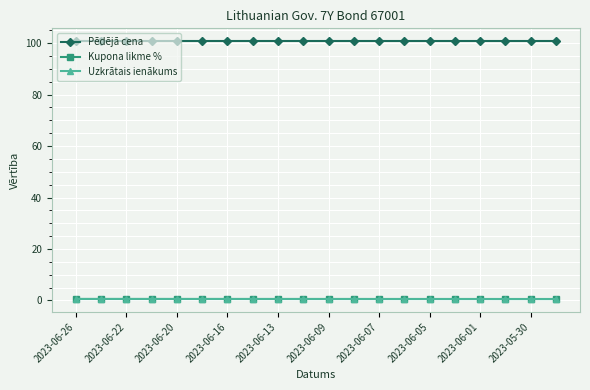

Count the number of categories in the chart.

20